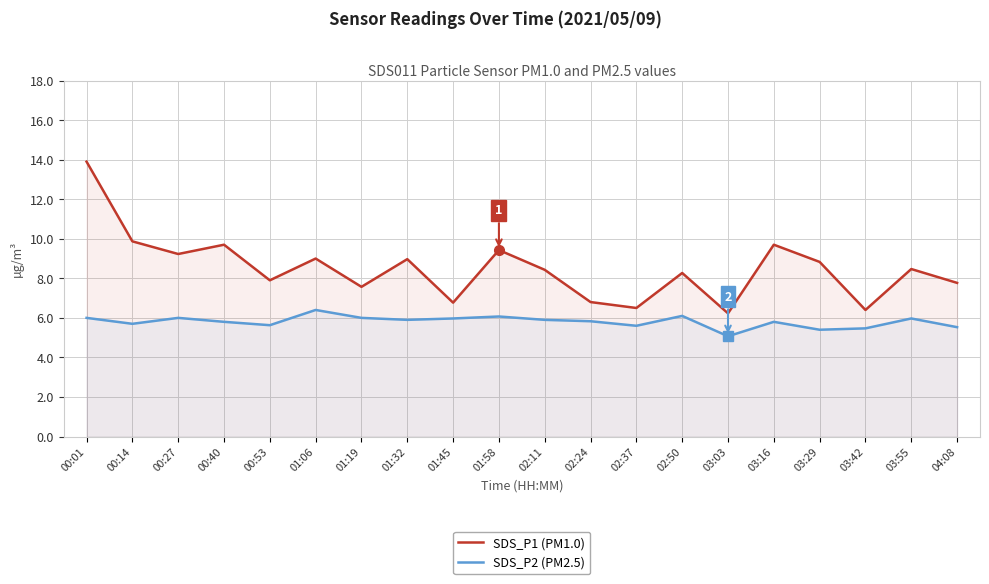

Reading left to right, extract all data points from this chart.

SDS_P1 (PM1.0): 00:01=13.9	00:14=9.9	00:27=9.2	00:40=9.7	00:53=7.9	01:06=9.0	01:19=7.6	01:32=9.0	01:45=6.8	01:58=9.4	02:11=8.4	02:24=6.8	02:37=6.5	02:50=8.3	03:03=6.2	03:16=9.7	03:29=8.8	03:42=6.4	03:55=8.5	04:08=7.8
SDS_P2 (PM2.5): 00:01=6.0	00:14=5.7	00:27=6.0	00:40=5.8	00:53=5.6	01:06=6.4	01:19=6.0	01:32=5.9	01:45=6.0	01:58=6.1	02:11=5.9	02:24=5.8	02:37=5.6	02:50=6.1	03:03=5.1	03:16=5.8	03:29=5.4	03:42=5.5	03:55=6.0	04:08=5.5